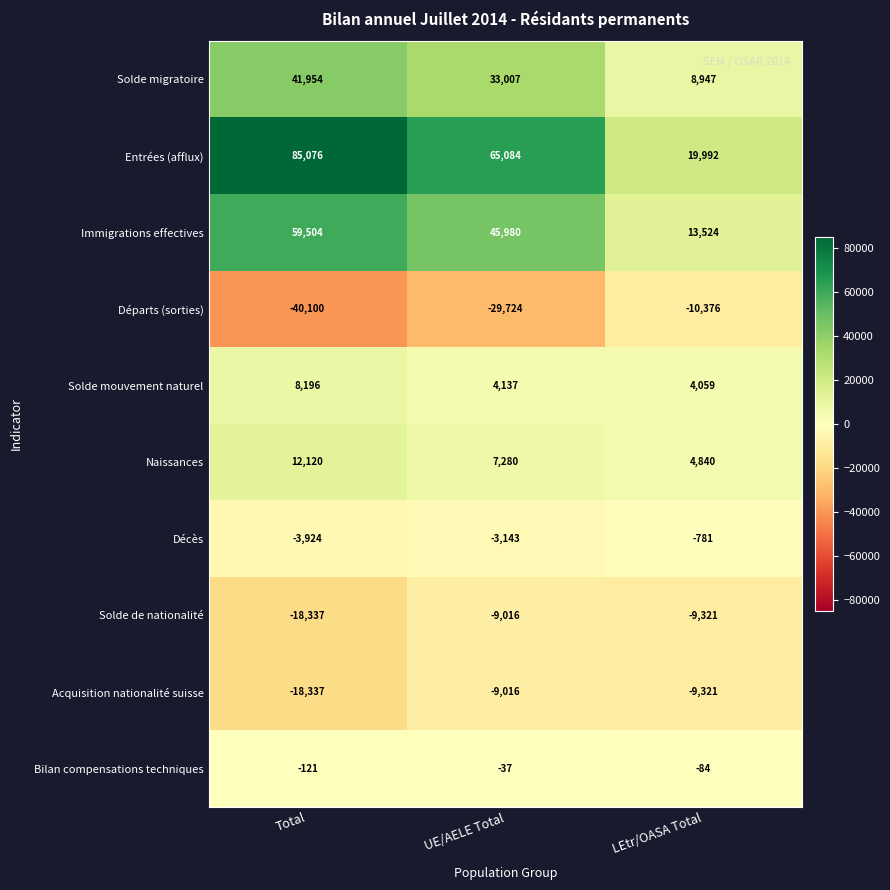

Which series has the largest total across all categories?

Entrées (afflux)